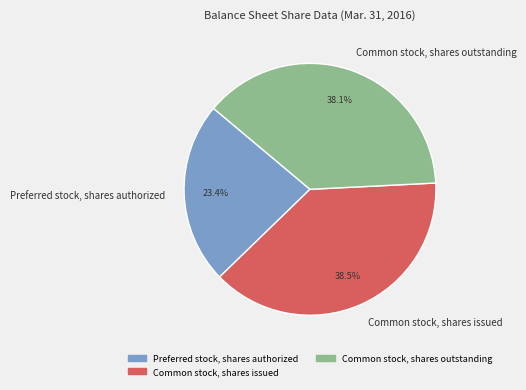

What is the ratio of the value at Common stock, shares issued to the value at Preferred stock, shares authorized?

1.6